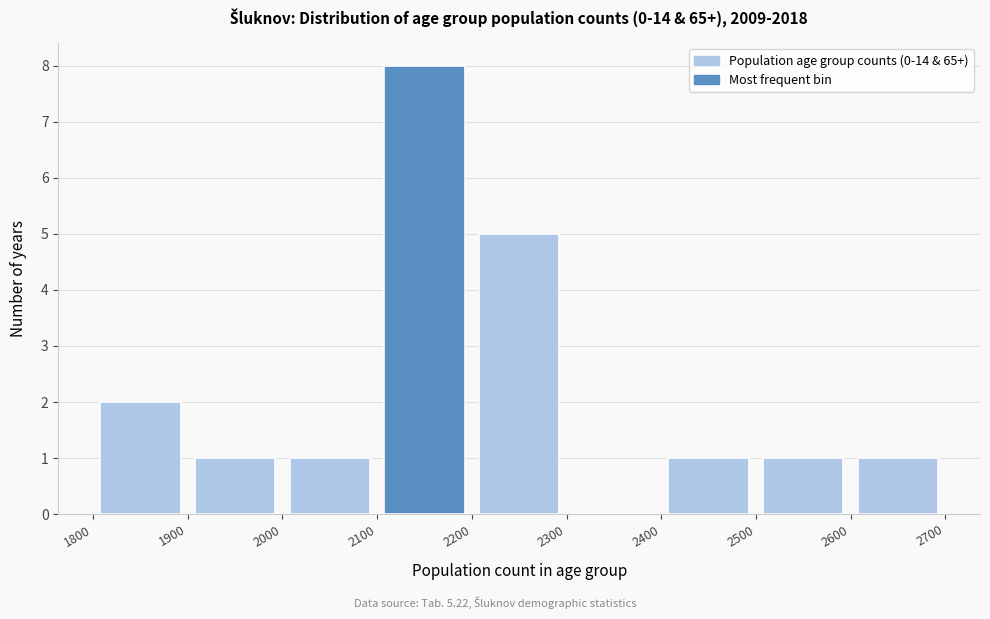

Reading left to right, transcribe this chart: for each bar, give the range it covers on the x-axis and its height. The values are not printed on the chart, so give them approximately, as read against the axis.

1800 to 1900: 2
1900 to 2000: 1
2000 to 2100: 1
2100 to 2200: 8
2200 to 2300: 5
2300 to 2400: 0
2400 to 2500: 1
2500 to 2600: 1
2600 to 2700: 1